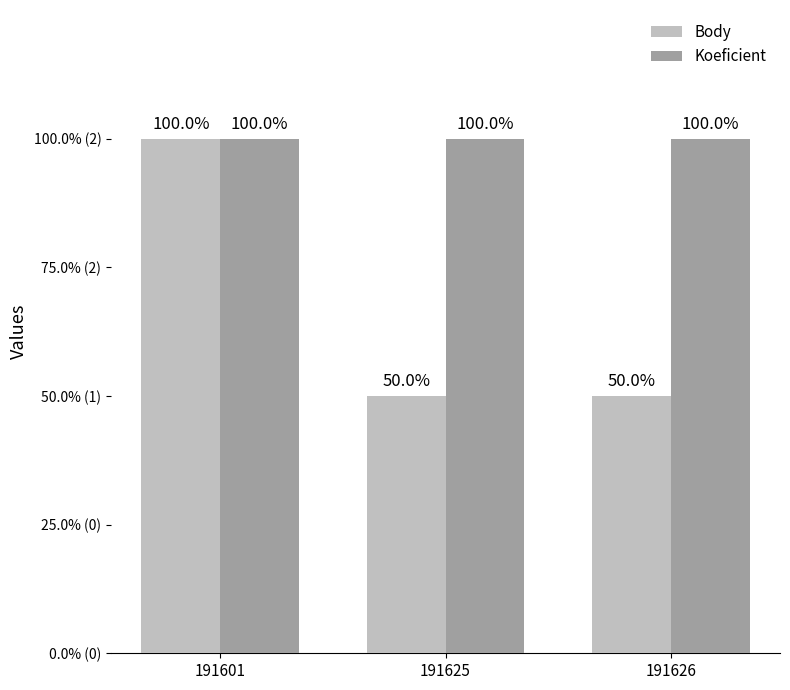

How many Body values are between 1 and 2?

3